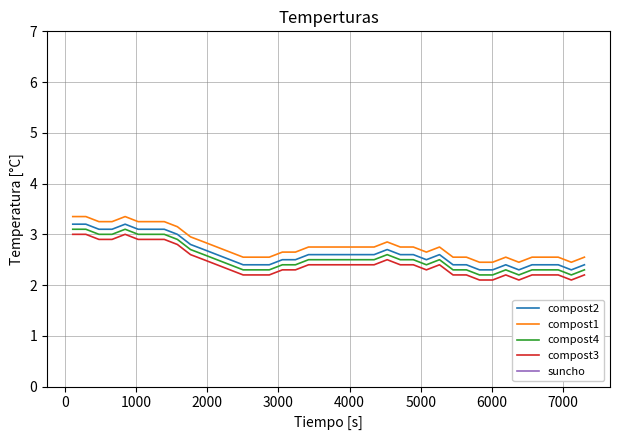

True or false: compost4 and compost2 intersect in this chart.

False